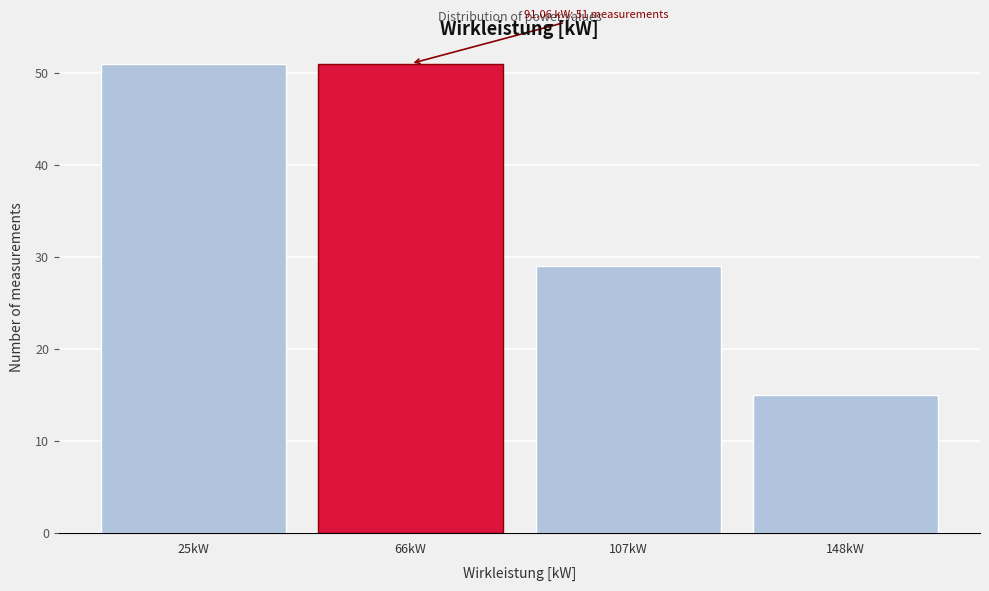

Reading left to right, transcribe all the data shown in this chart.

51	51	29	15